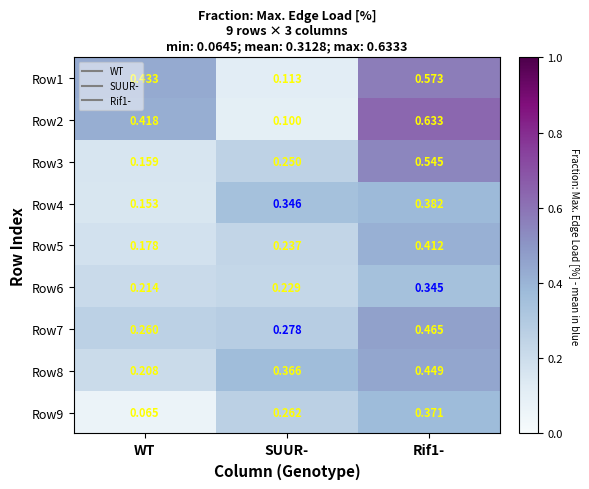

Is the value of Row7 at Rif1- greater than the value of Row4 at SUUR-?

Yes